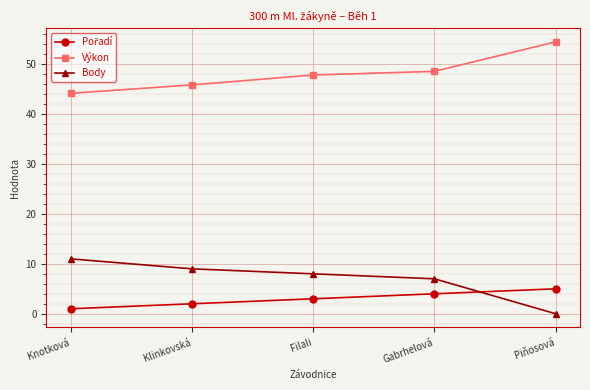

How many data points in Výkon are above 47?

3